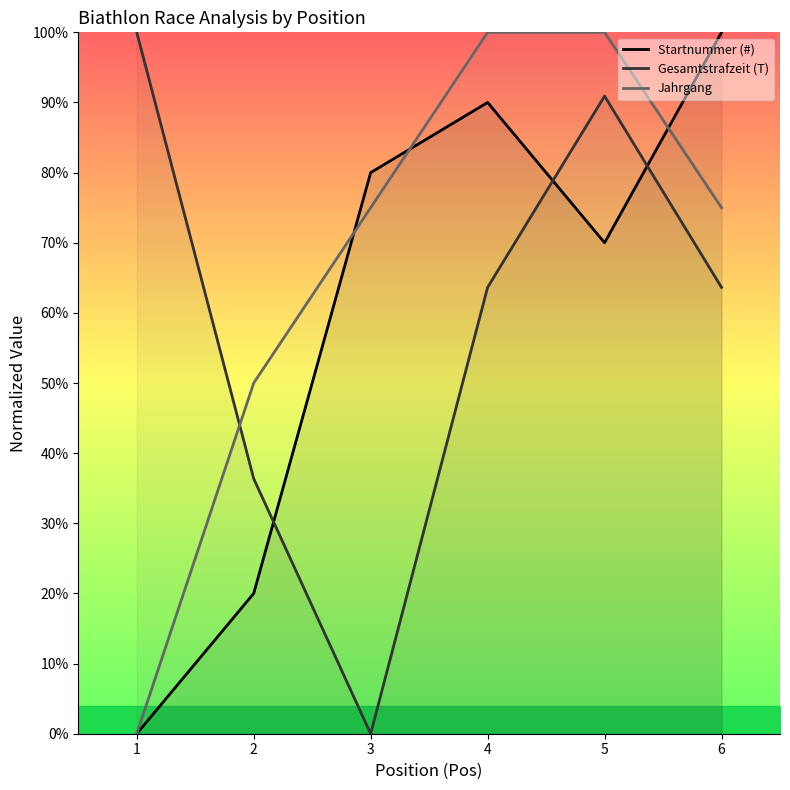

How many values in Gesamtstrafzeit (T) are above zero?

5